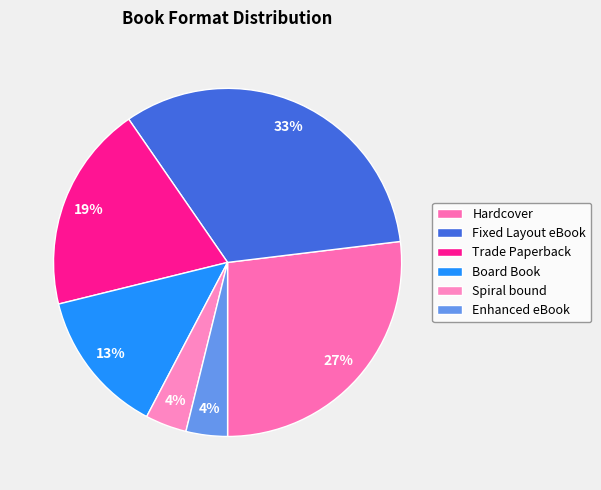

To the nearest percent, what is the difference between the largest and smallest slice percentages?

29%